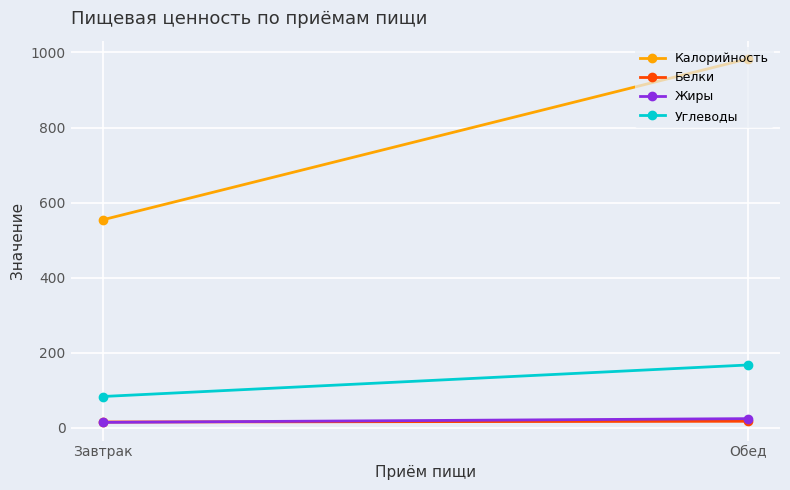

How many values in the Жиры series are below 24?

1